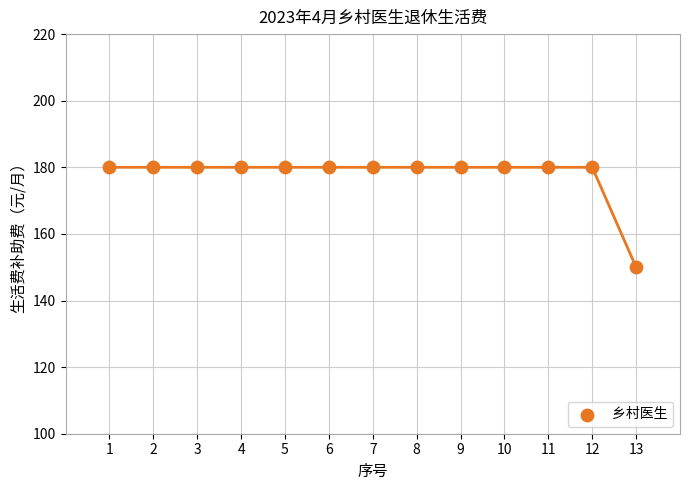

What is the range of X values (max minus min)?

12